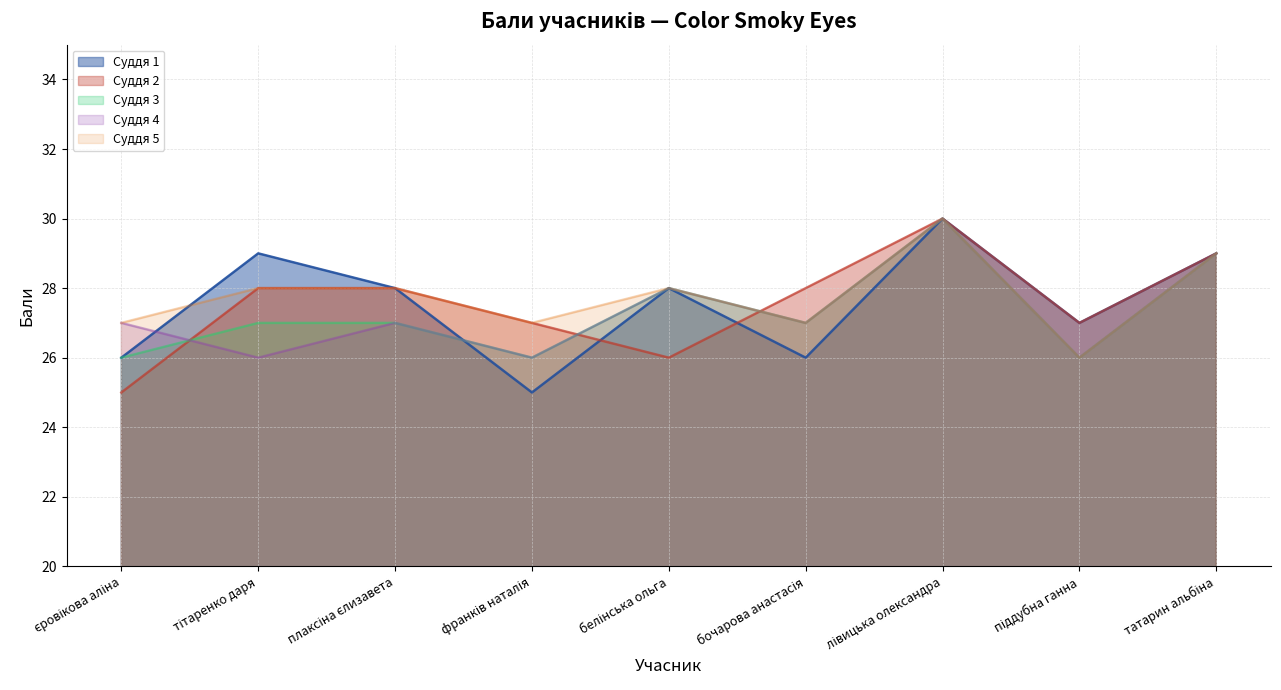

What is the difference between the maximum and second lowest values in the Суддя 2 series?

4